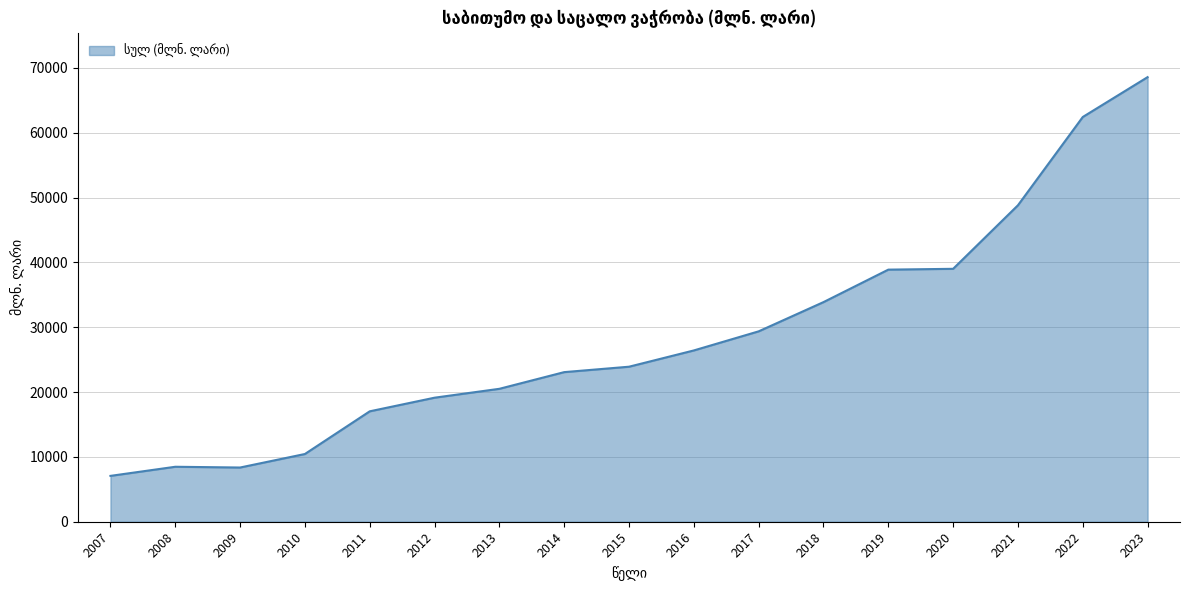

What is the smallest value displayed?

7072.4